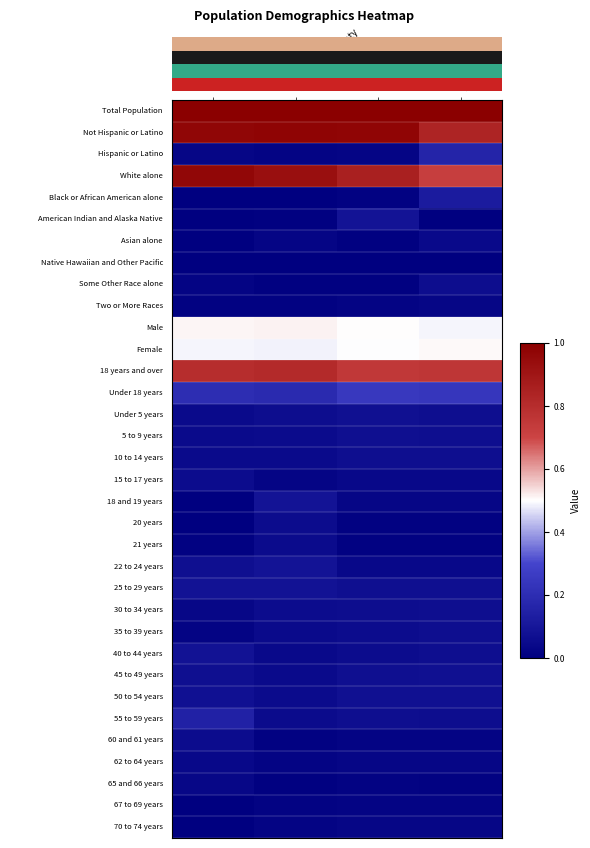

Between This Area and National, which is larger?

This Area